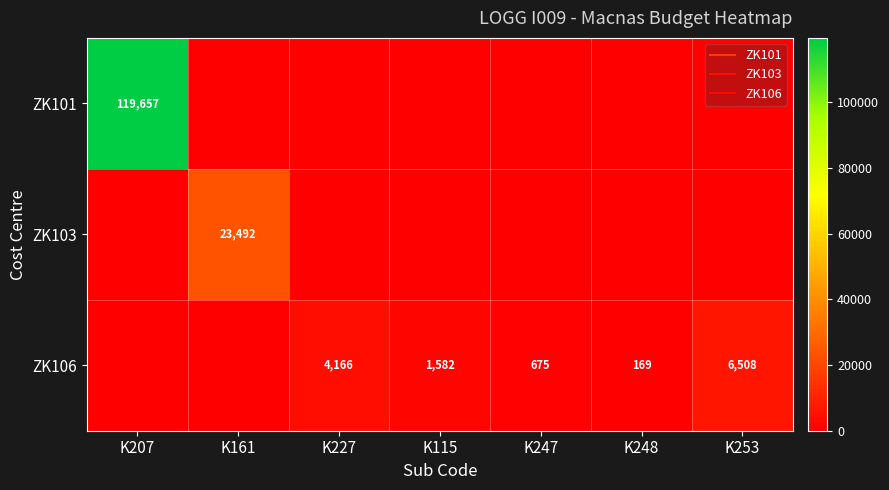

Count the number of categories in the chart.

7